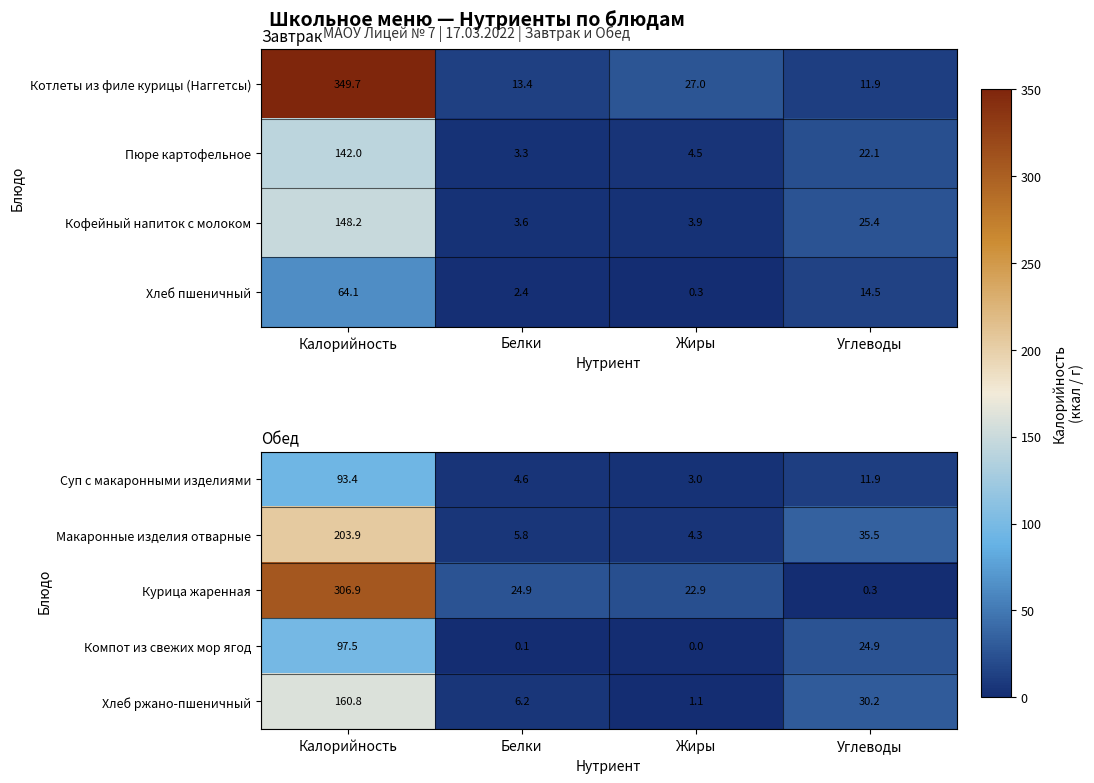

At how many categories does at least one series exceed 140?

1